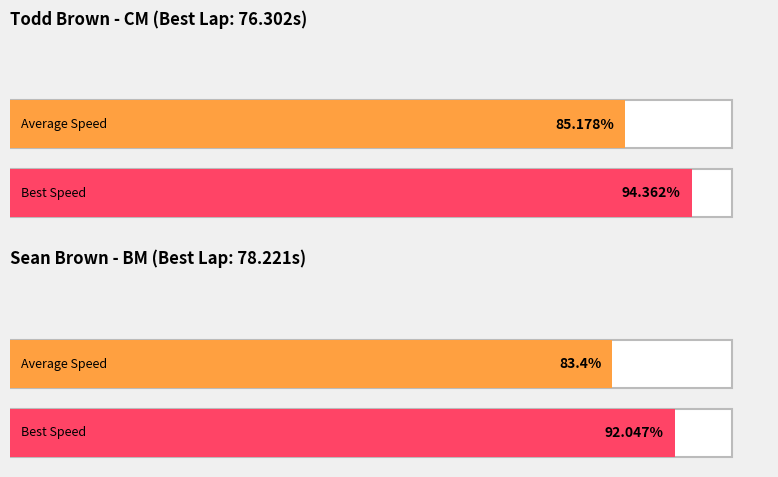

At which label is Best Lap time closest to 43?

Todd Brown